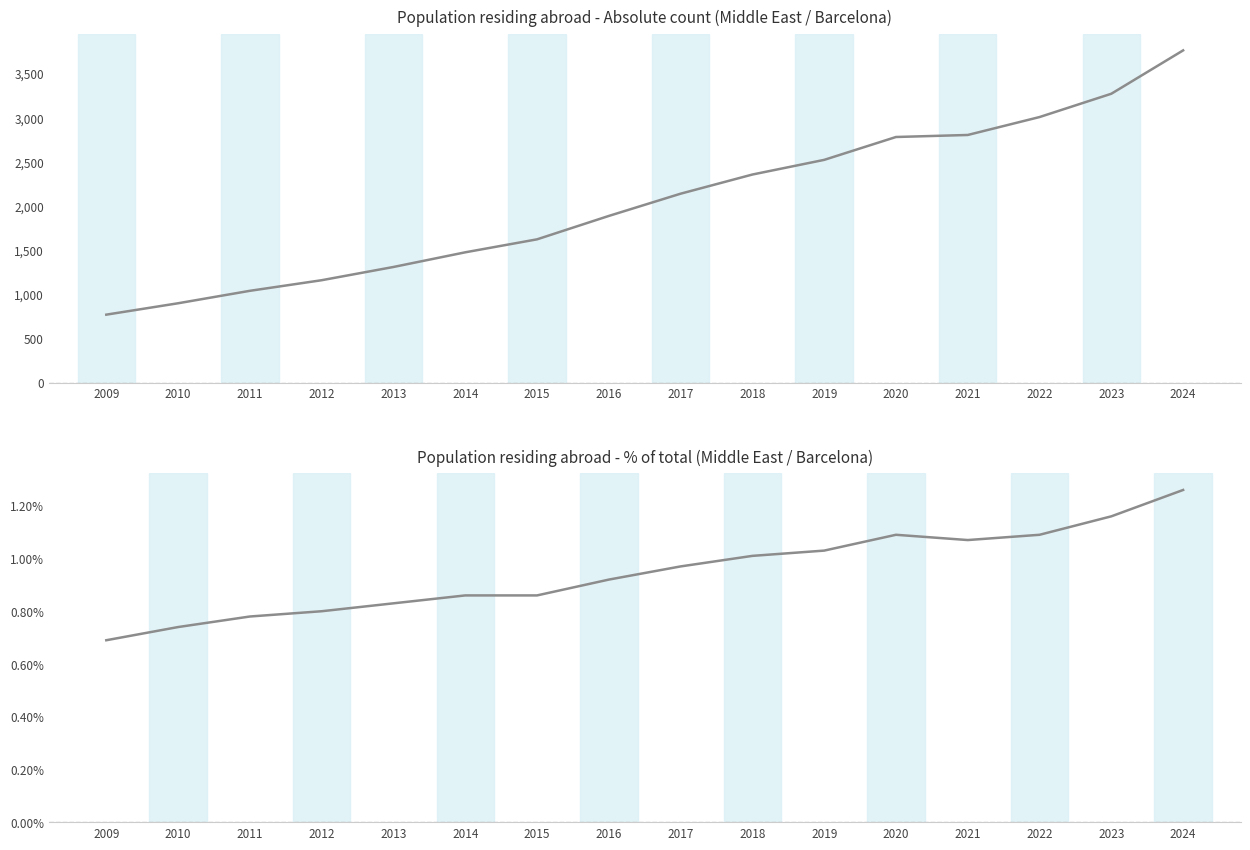

What is the lowest value of the Population residing in selected place (abs.) series?

769.0